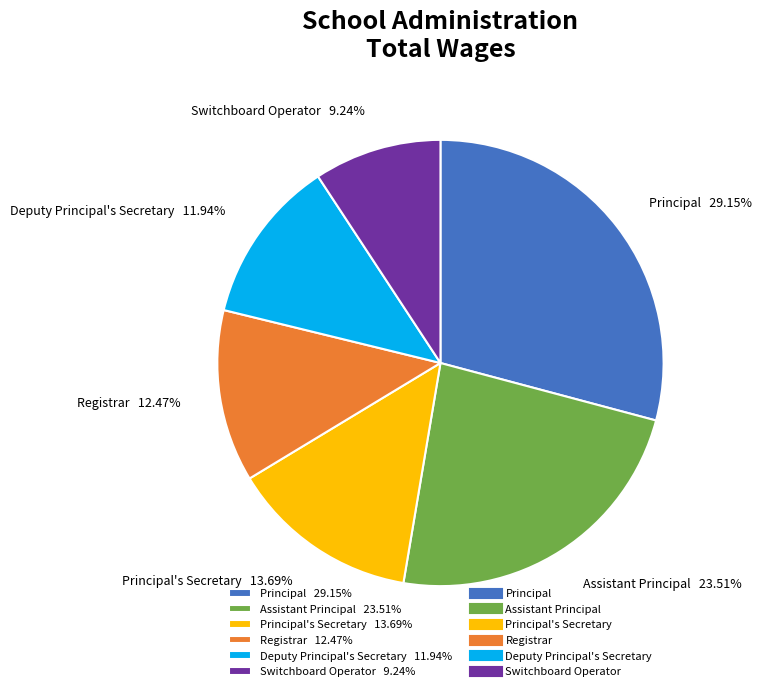

Rank the categories by value from lowest to highest.

Switchboard Operator 9.24%, Deputy Principal's Secretary 11.94%, Registrar 12.47%, Principal's Secretary 13.69%, Assistant Principal 23.51%, Principal 29.15%